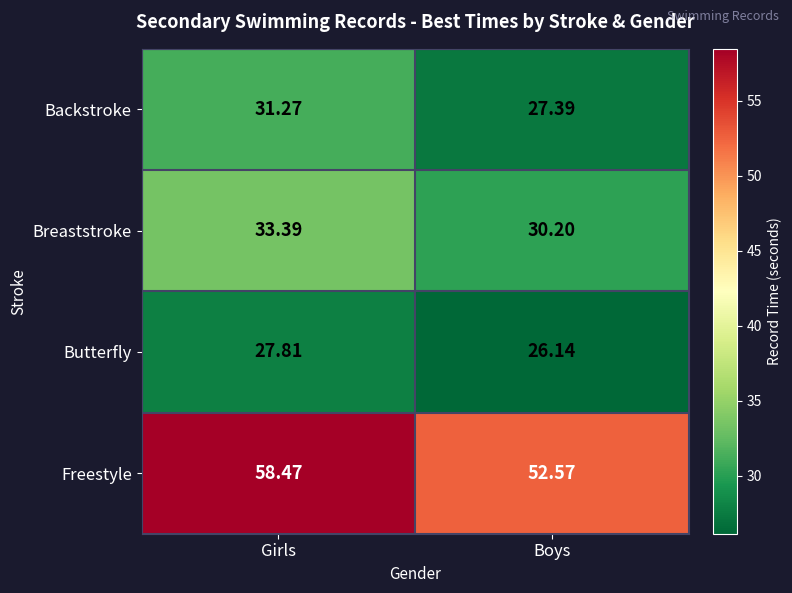

Which series has the widest spread of values?

Freestyle